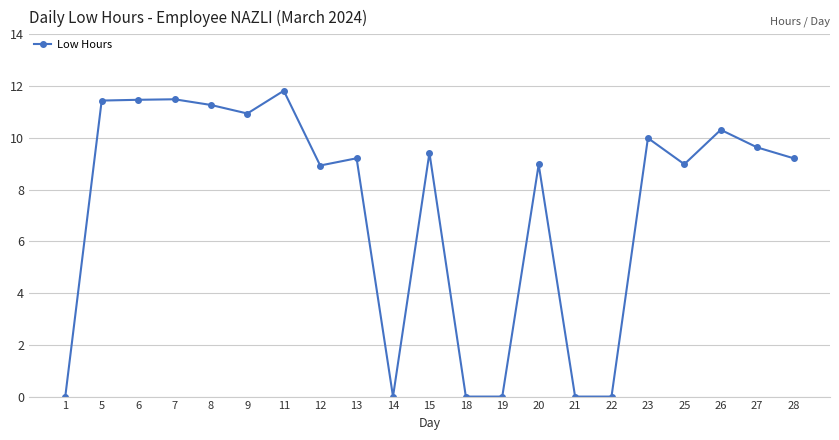

Which category has the highest value across all series?

11